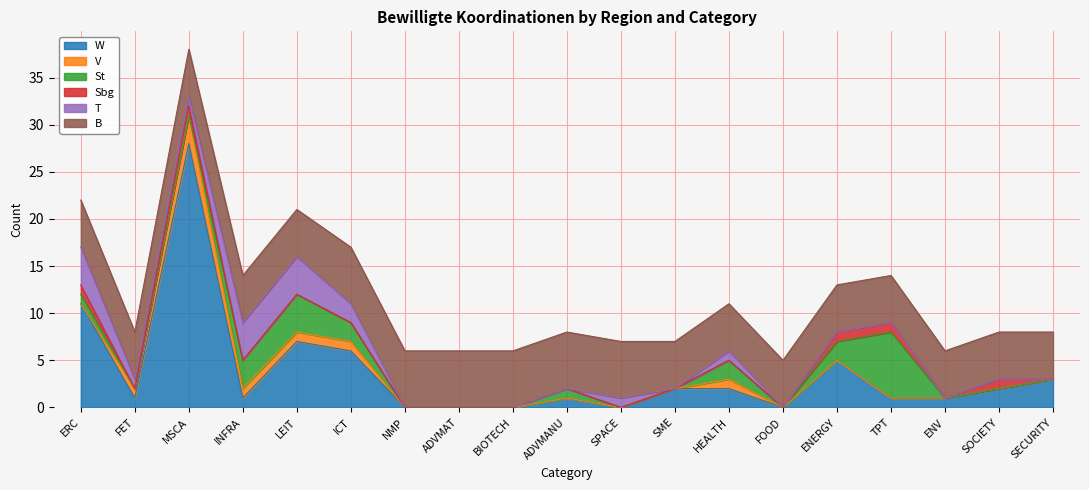

After their last crossing, which series has the higher values: St or W?

W